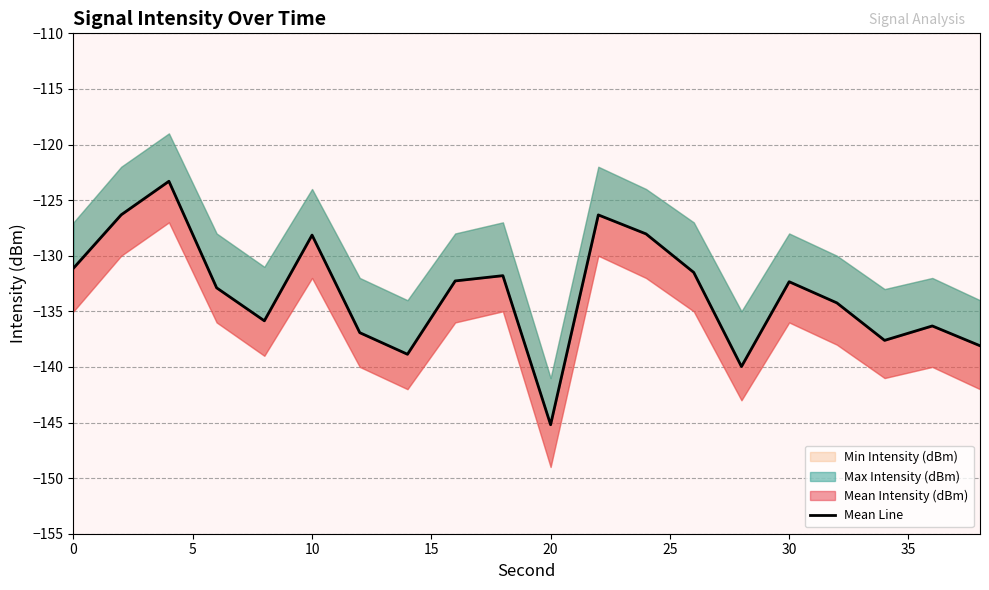

Reading left to right, list all the values displayed in this chart.

-131.1	-126.3	-123.3	-132.9	-135.9	-128.1	-136.9	-138.9	-132.3	-131.8	-145.2	-126.3	-128.0	-131.5	-140.0	-132.3	-134.2	-137.6	-136.3	-138.1